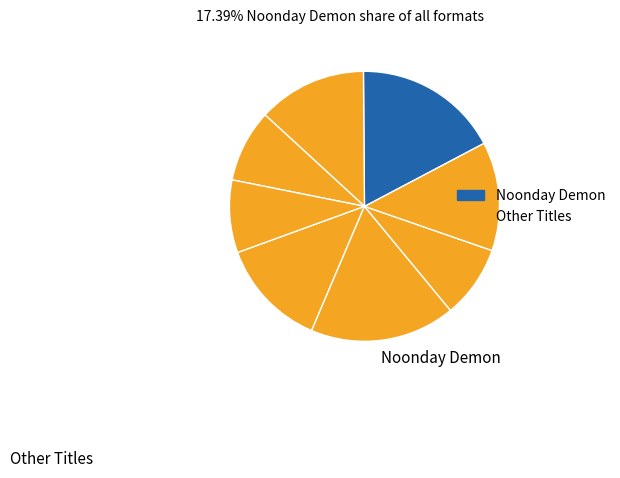

Count the number of slices in the pie.

8